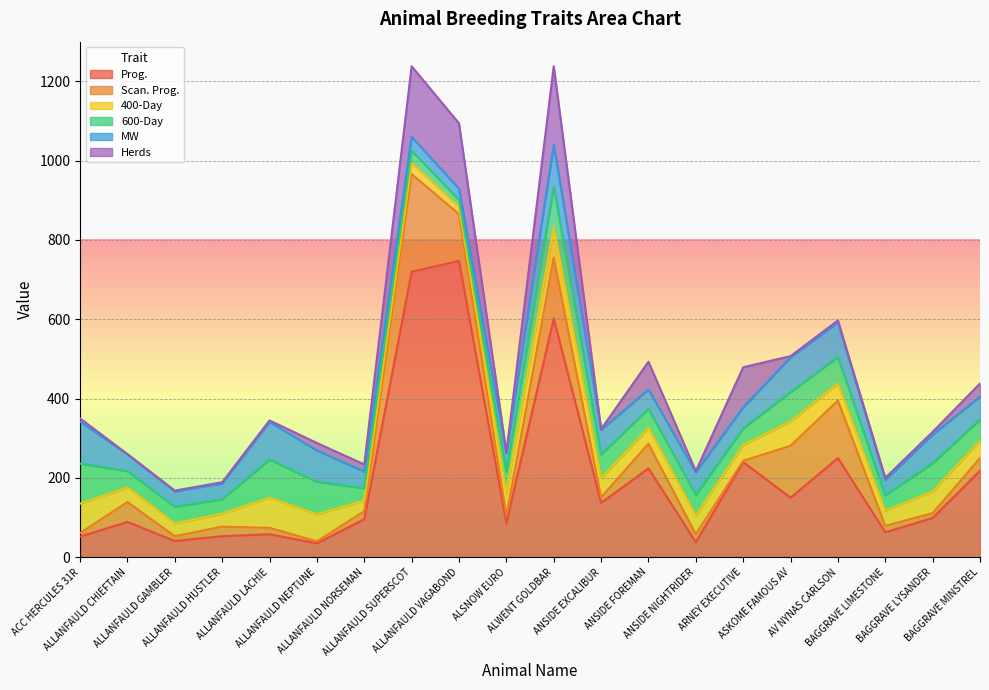

True or false: MW and Scan. Prog. cross at least once.

True